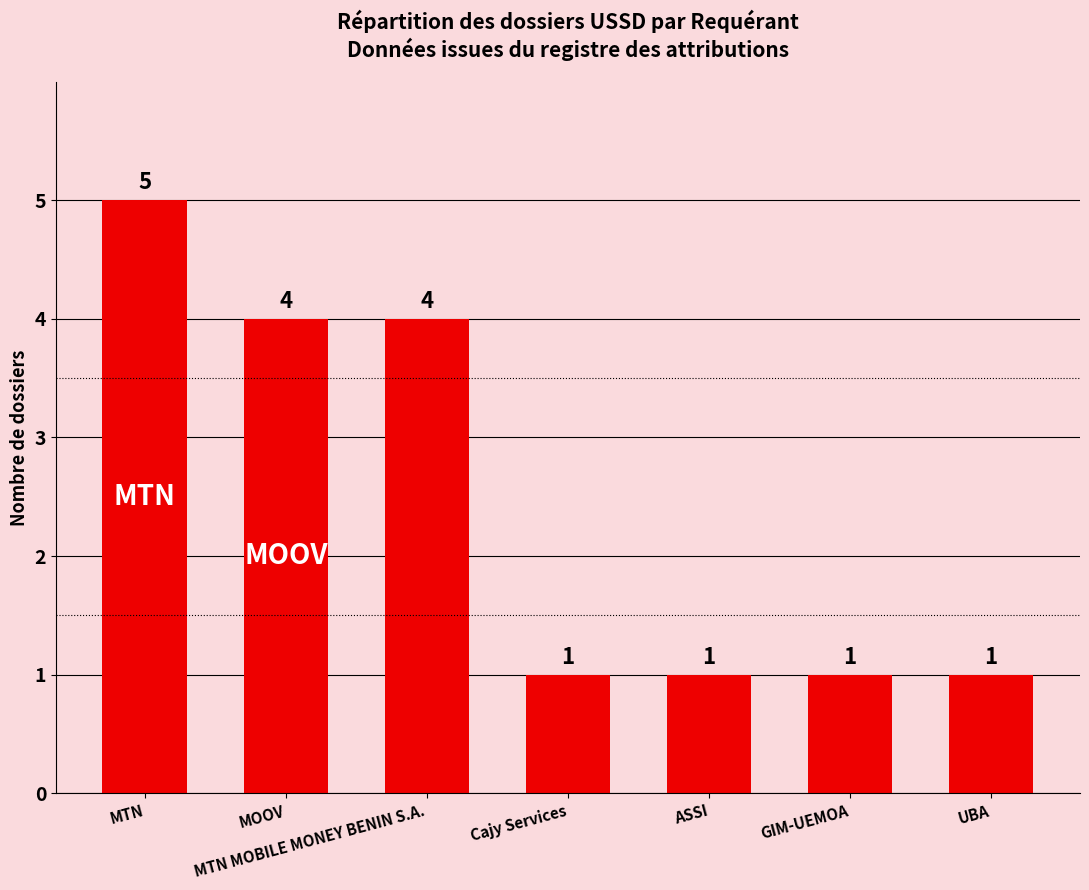

How many categories are shown in the chart?

7